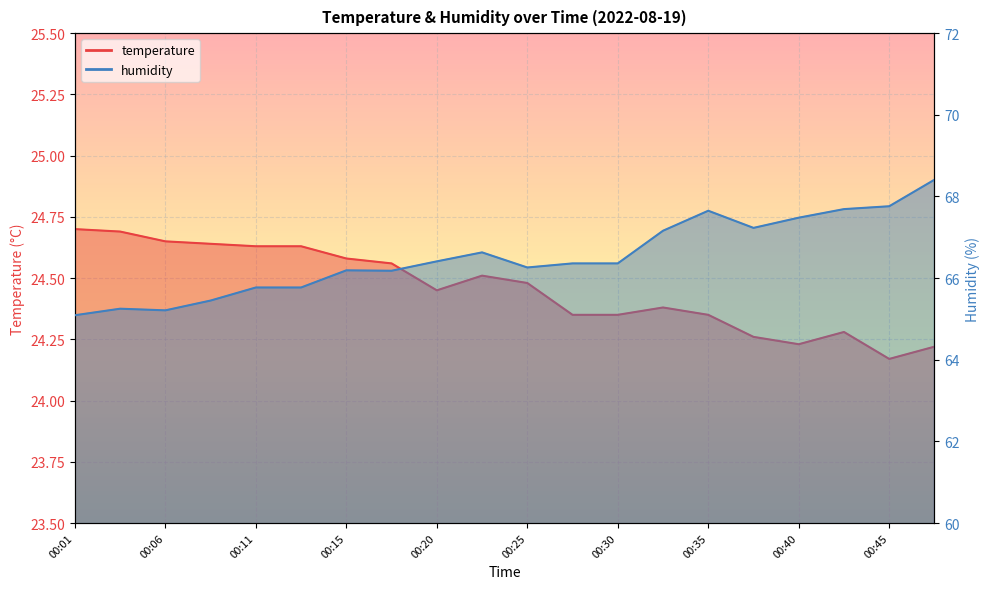

Reading left to right, list all the values displayed in this chart.

temperature: 24.7	24.7	24.6	24.6	24.6	24.6	24.6	24.6	24.4	24.5	24.5	24.4	24.4	24.4	24.4	24.3	24.2	24.3	24.2	24.2
humidity: 65.1	65.2	65.2	65.5	65.8	65.8	66.2	66.2	66.4	66.6	66.3	66.4	66.4	67.2	67.7	67.2	67.5	67.7	67.8	68.4